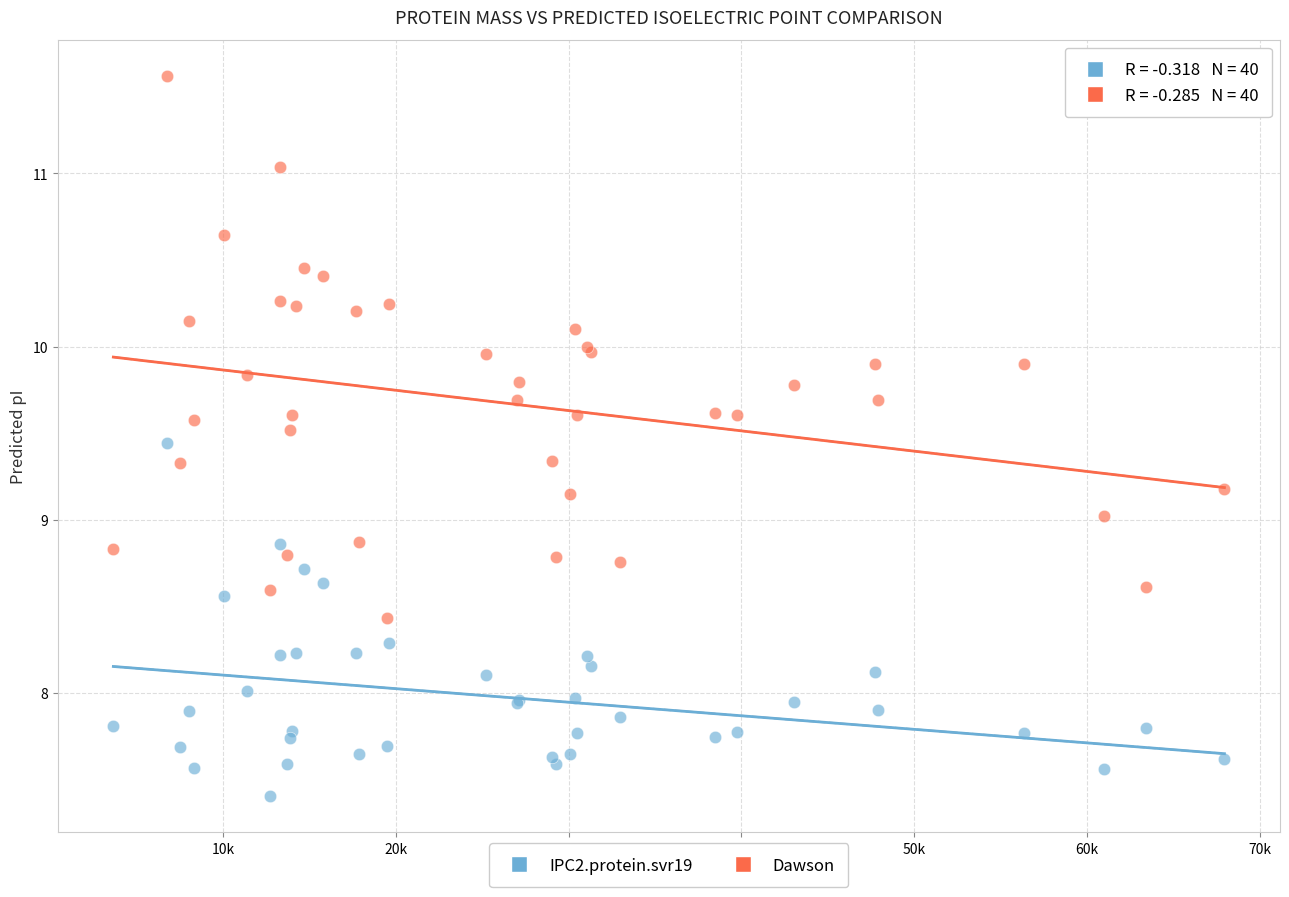

What are all the series names shown in the legend?

IPC2.protein.svr19, Dawson